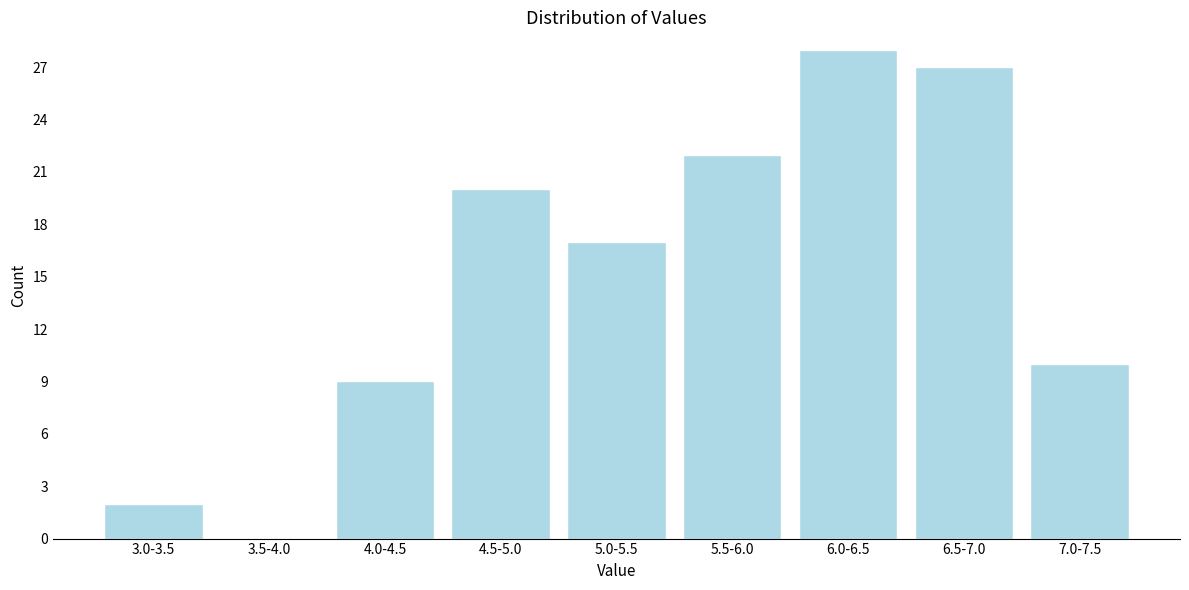

Reading right to left, list all the values displayed in this chart.

7.0-7.5=10	6.5-7.0=27	6.0-6.5=28	5.5-6.0=22	5.0-5.5=17	4.5-5.0=20	4.0-4.5=9	3.5-4.0=0	3.0-3.5=2